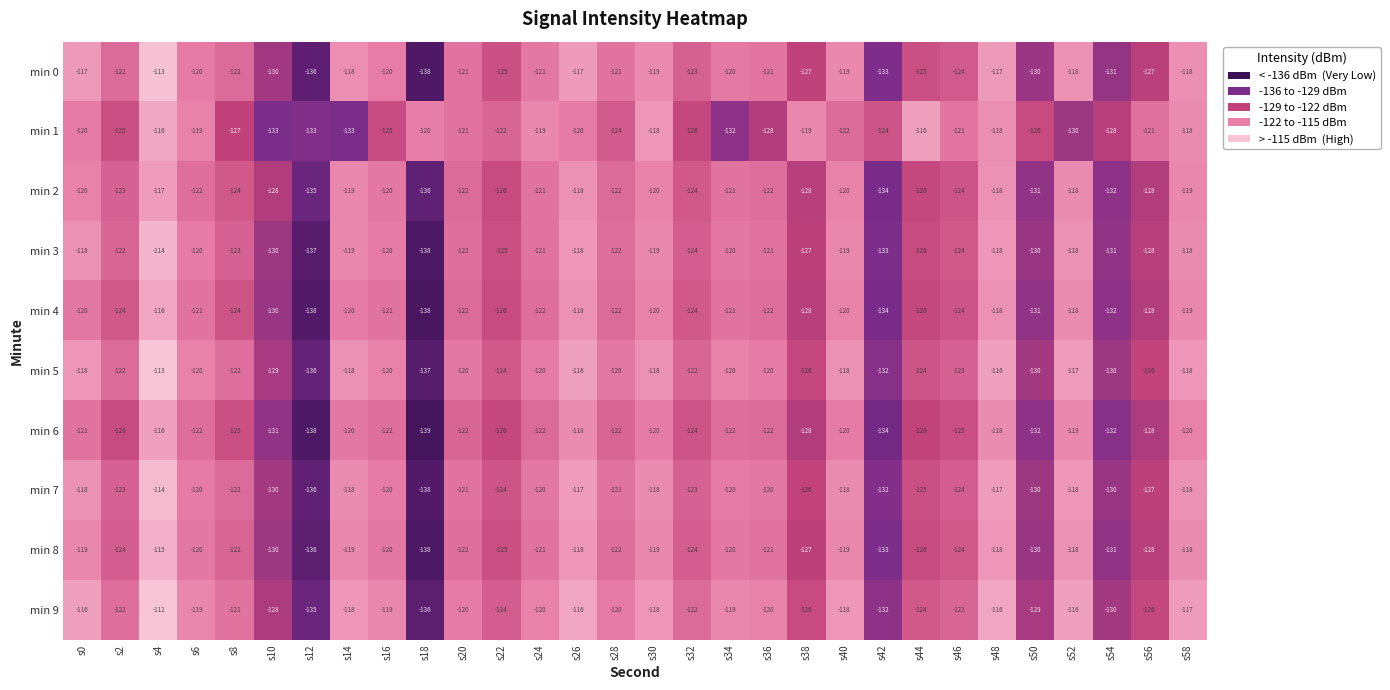

What is the difference between the maximum and minimum values in the min 5 series?

24